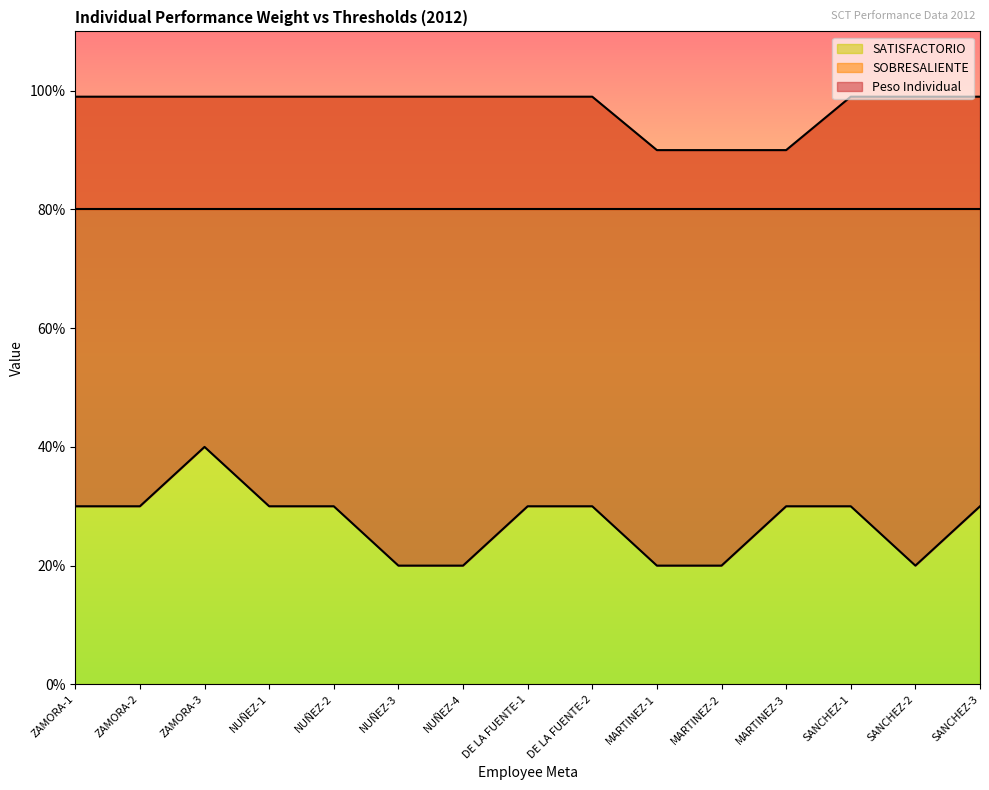

Is the value of Peso Individual at MARTINEZ-1 greater than the value of SOBRESALIENTE at SANCHEZ-3?

No